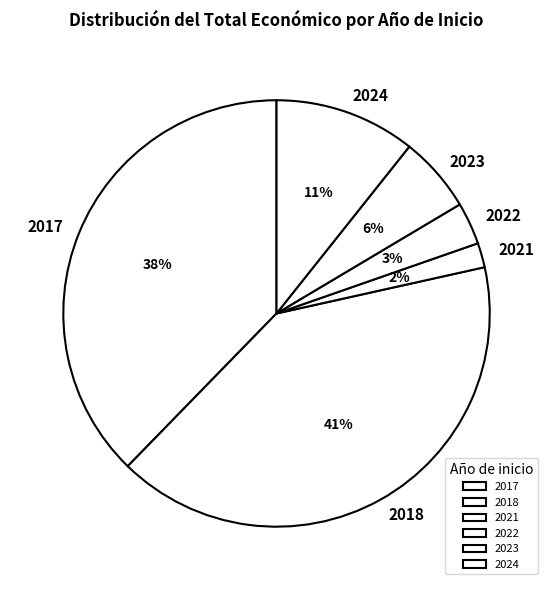

How many slices are in this pie chart?

6